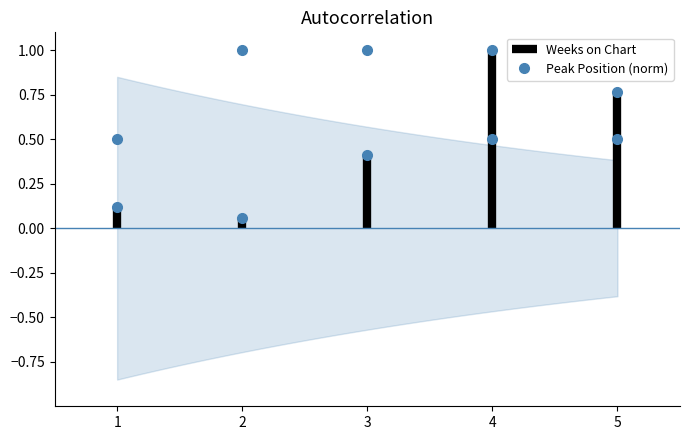

At which category does the chart reach its peak across all series?

2